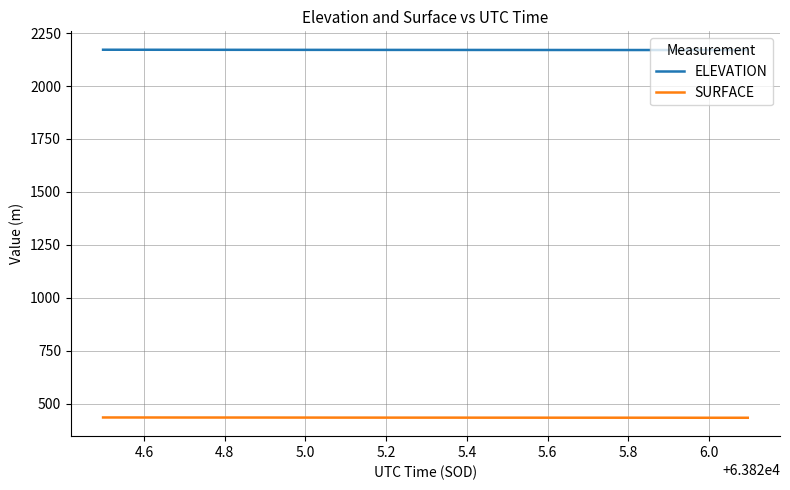

True or false: SURFACE and ELEVATION intersect in this chart.

False